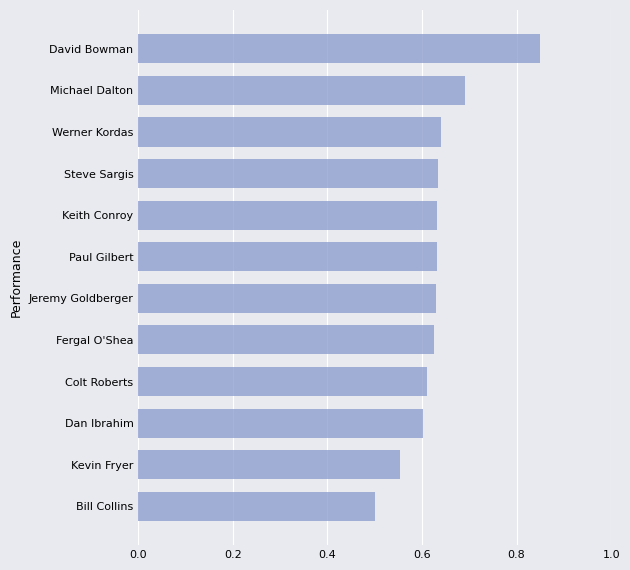

At which category does the chart reach its minimum across all series?

Bill Collins